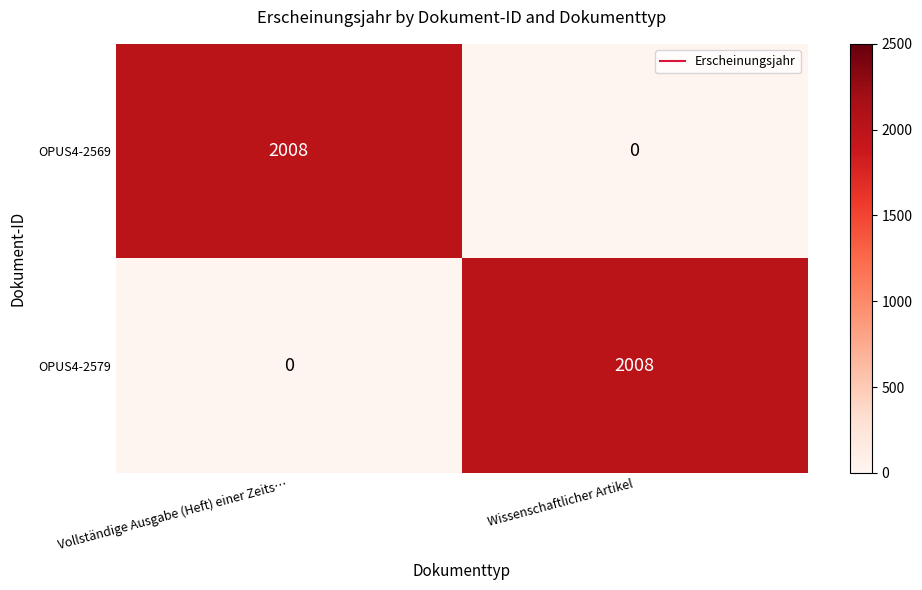

The OPUS4-2579 series shows 0 at Vollständige Ausgabe (Heft) einer Zeits…. True or false?

True